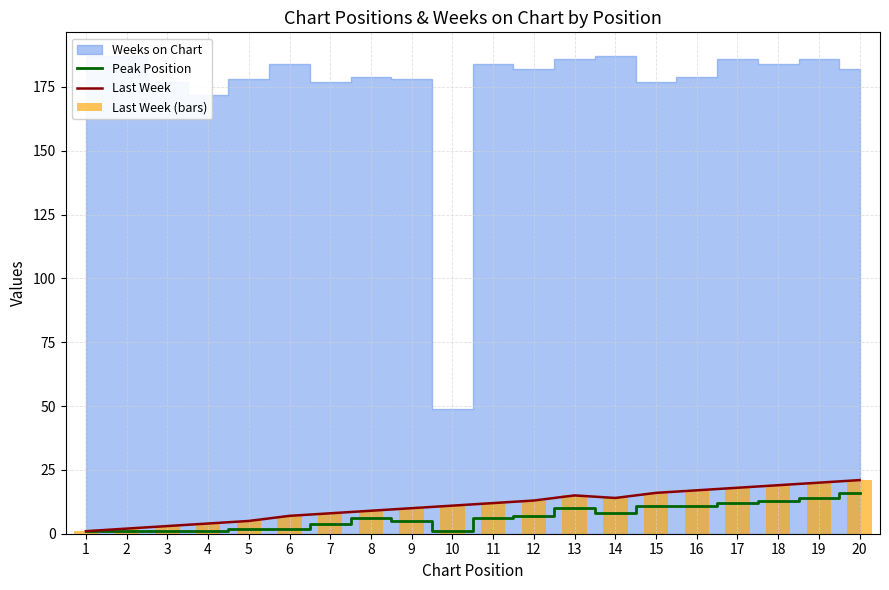

Where does the Peak Position series first go above 6?

12